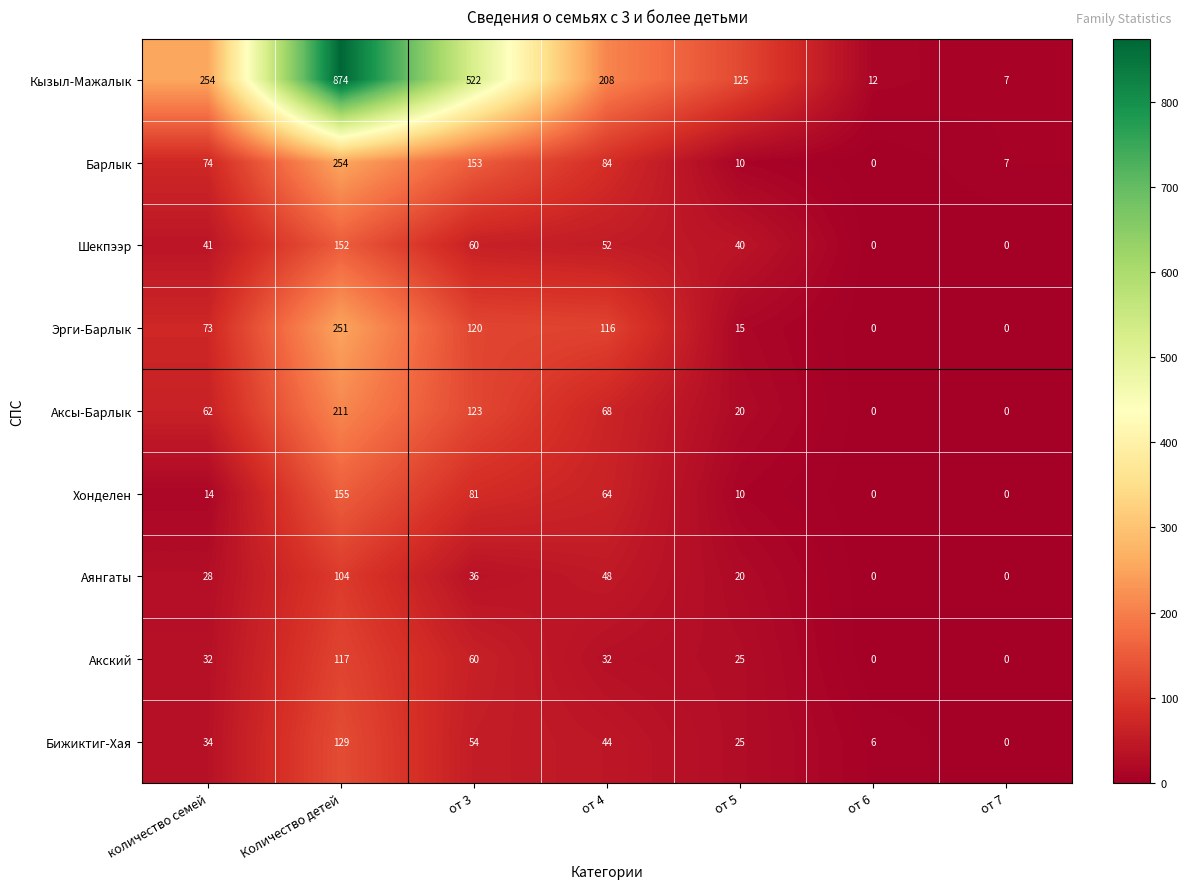

Which series has the largest range (max minus min)?

Кызыл-Мажалык